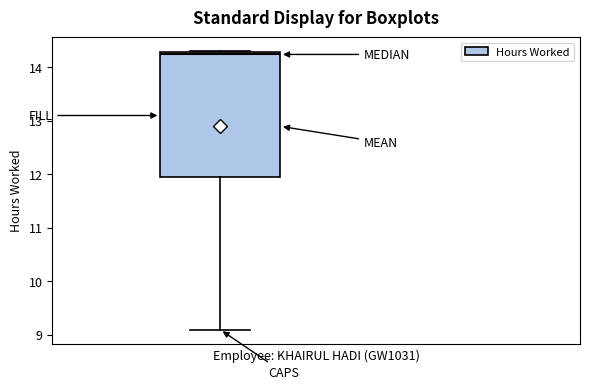

Transcribe this box plot: give where the median line is, the range the box spans, and where the two whiskers end, as read against the y-axis. The values are not printed on the chart, so give them approximately, as read against the axis.

median 14.2, box 12.0 to 14.3, whiskers 9.1 to 14.3